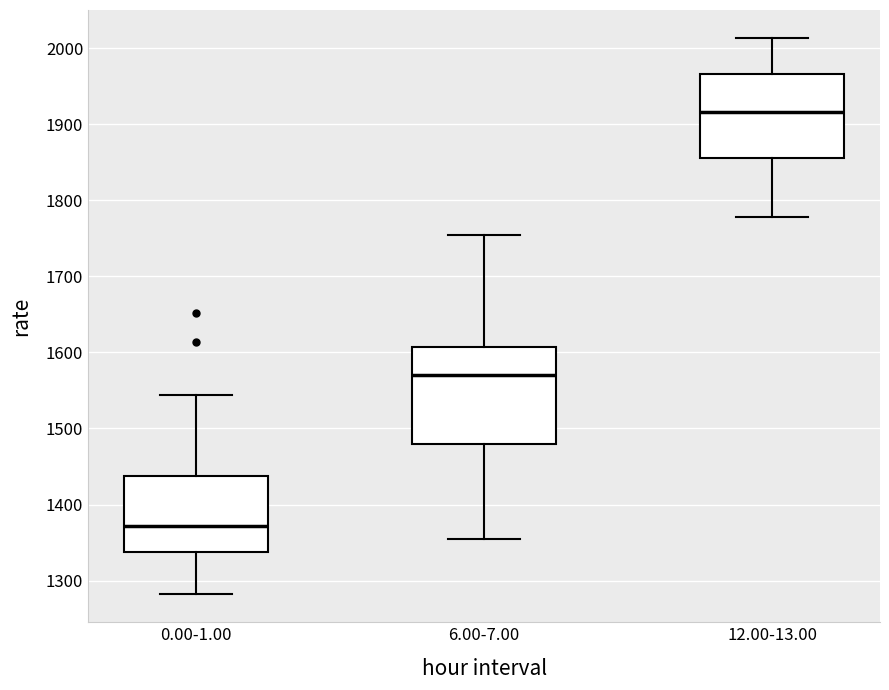

Reading left to right, read every box against the y-axis: the position of its median line, the range the box covers, and the ends of its whiskers. The values are not printed on the chart, so give them approximately, as read against the axis.

0.00-1.00: median 1370, box 1340 to 1440, whiskers 1280 to 1540
6.00-7.00: median 1570, box 1480 to 1610, whiskers 1360 to 1750
12.00-13.00: median 1920, box 1860 to 1970, whiskers 1780 to 2010